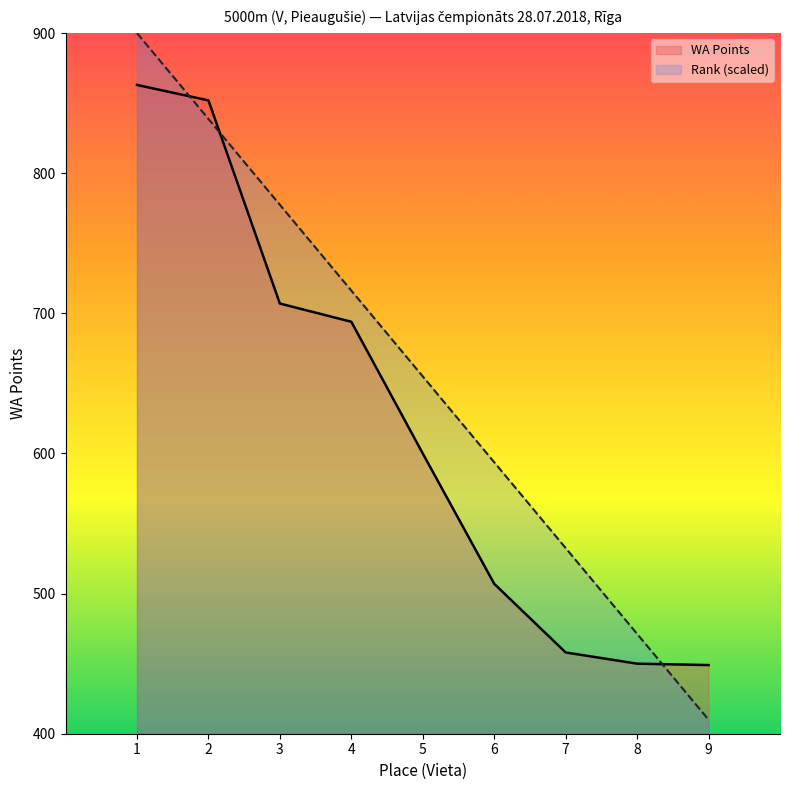

Which series changed the most between 2 and 4?

WA Points